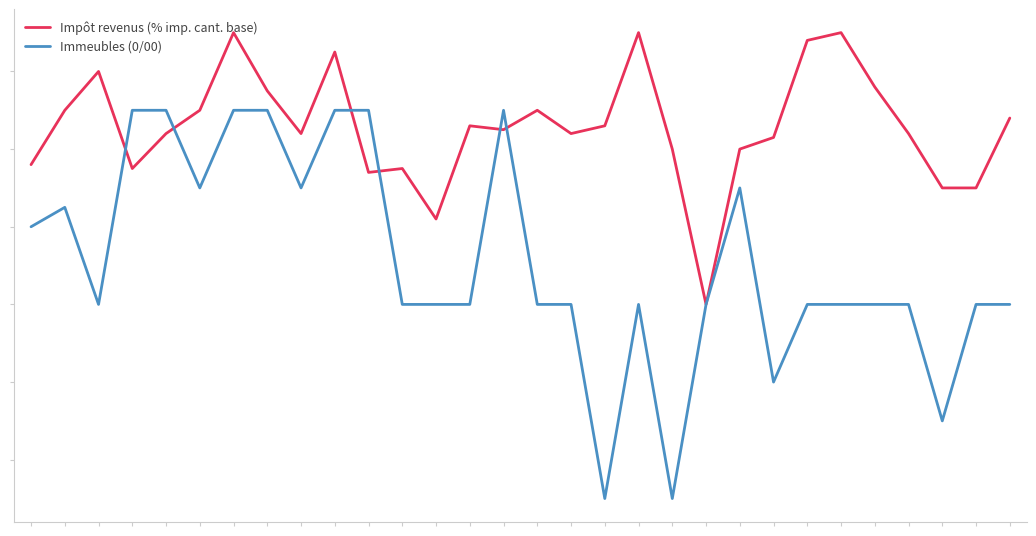

What are all the series names shown in the legend?

Impôt revenus (% imp. cant. base), Immeubles (0/00)